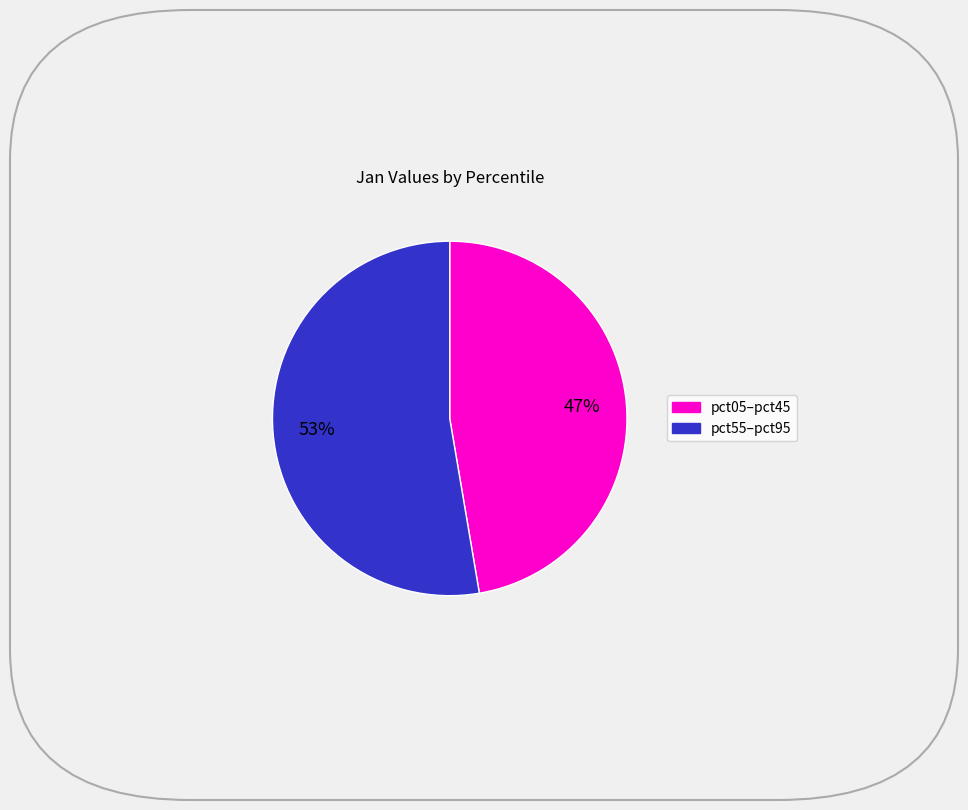

To the nearest percent, what is the average slice percentage?

50%